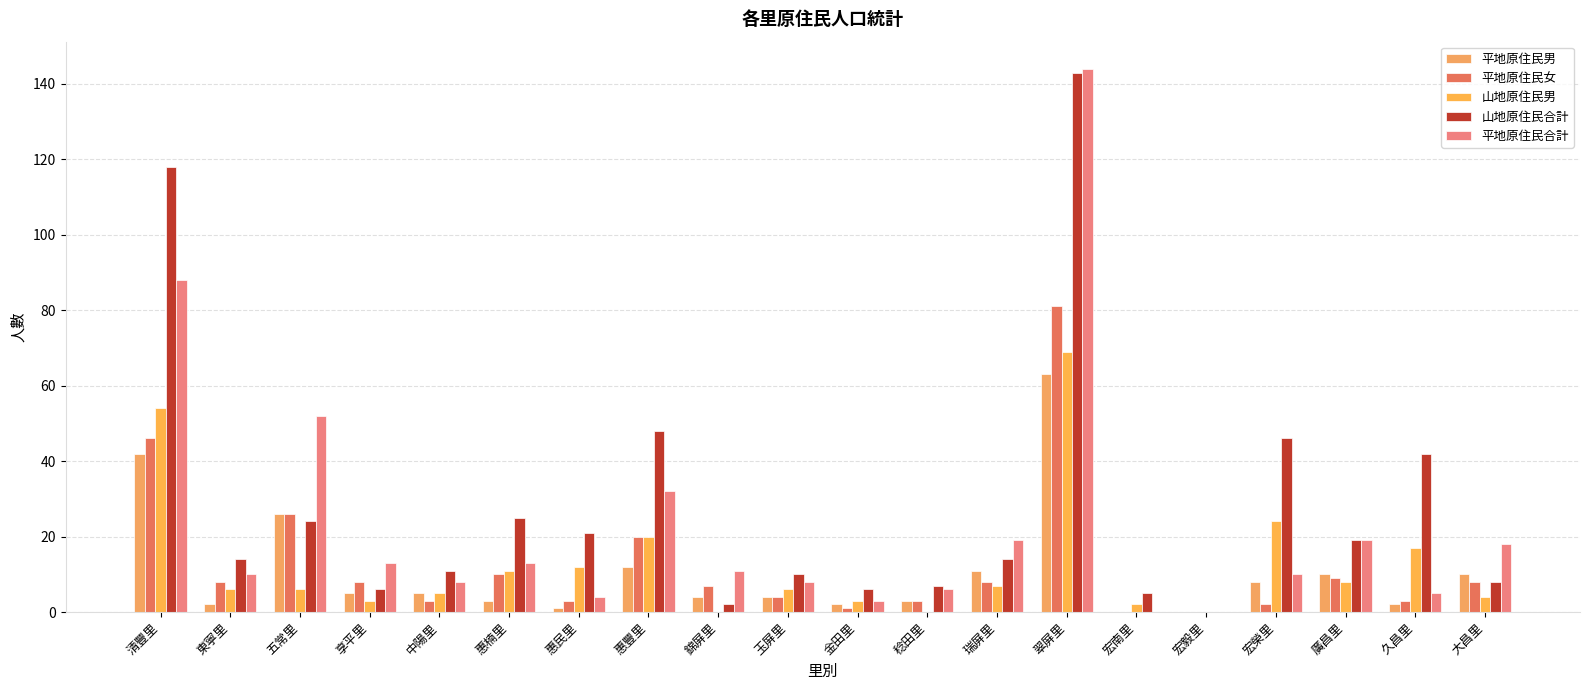

Where does the 平地原住民女 series first go above 8?

清豐里